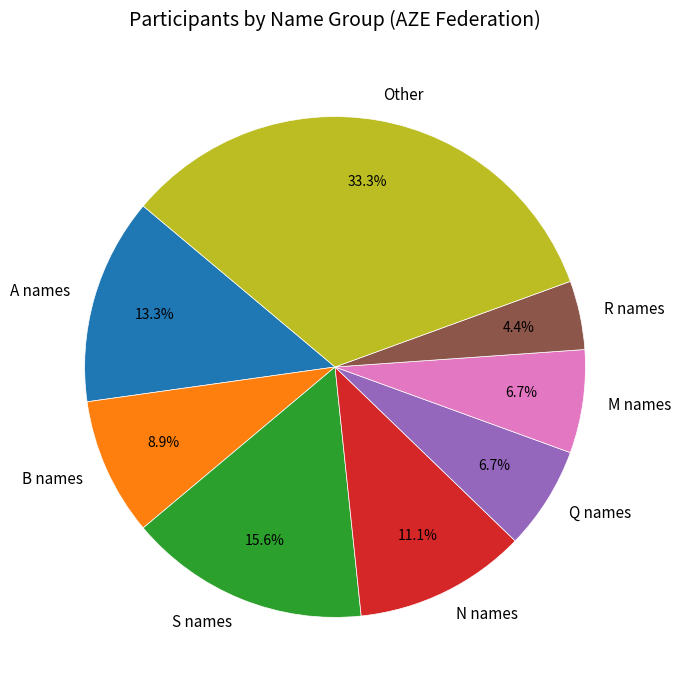

Does any single category account for the majority?

No